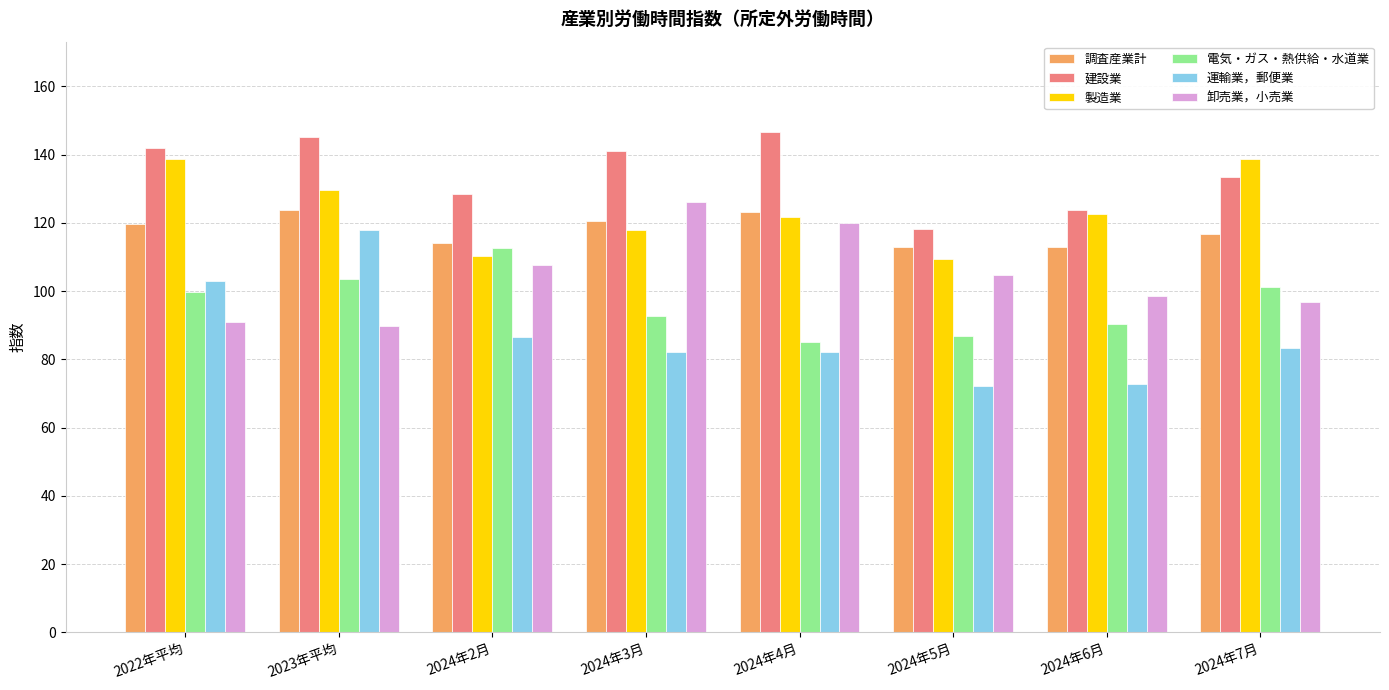

What is the value of the 運輸業，郵便業 bar at the 3rd from the left?

86.4